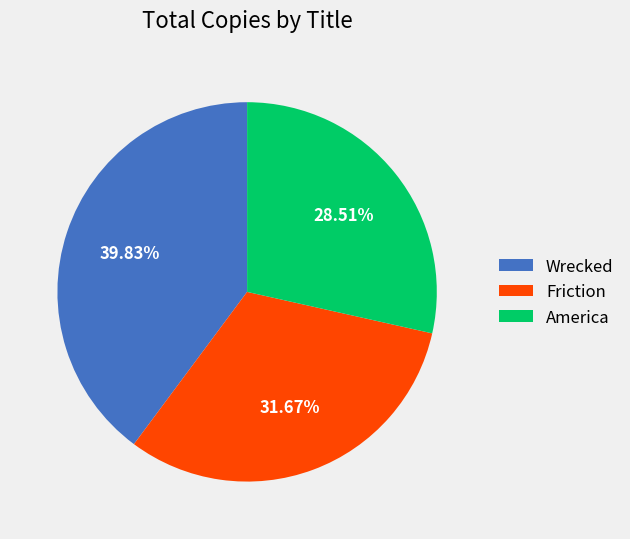

Between Wrecked and Friction, which is larger?

Wrecked